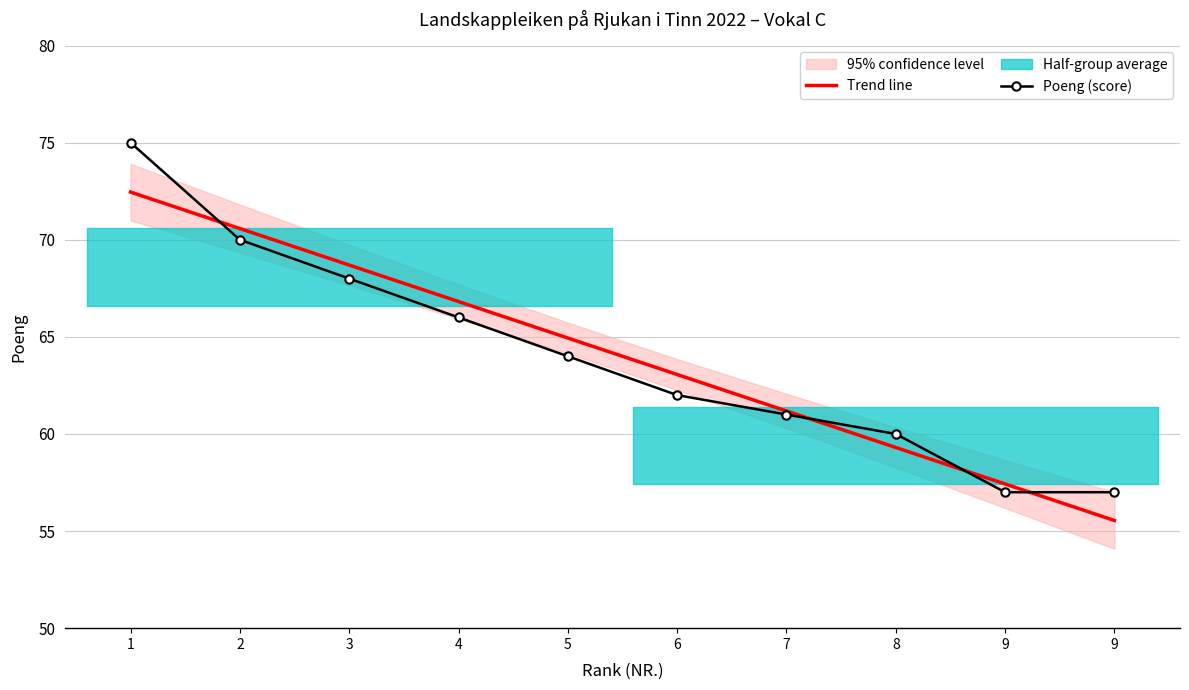

Which series ends up on top after the final intersection of Poeng (score) and Trend line?

Poeng (score)